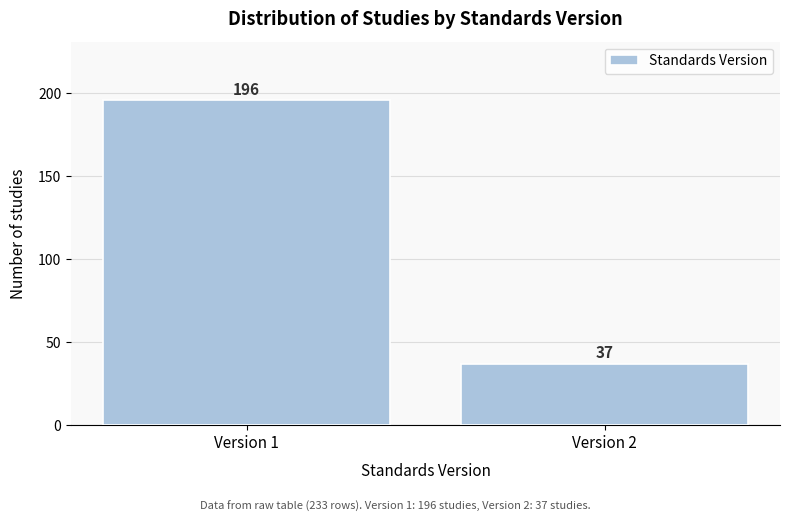

Reading right to left, list all the values displayed in this chart.

Version 2=37	Version 1=196